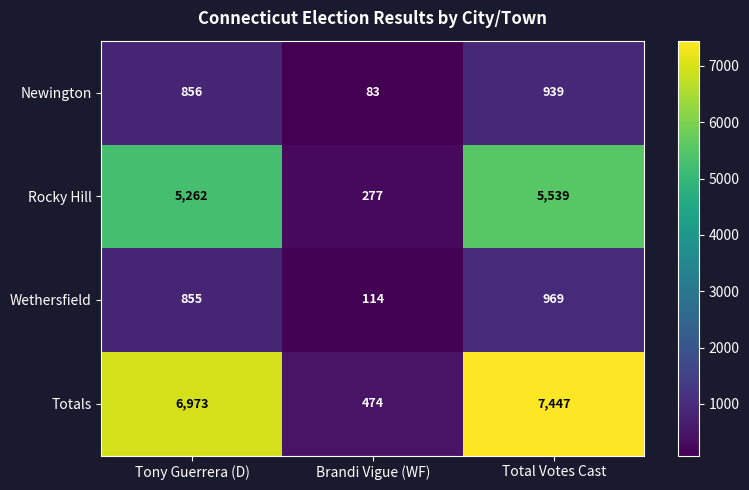

The Totals series shows 2420 at Tony Guerrera (D). True or false?

False